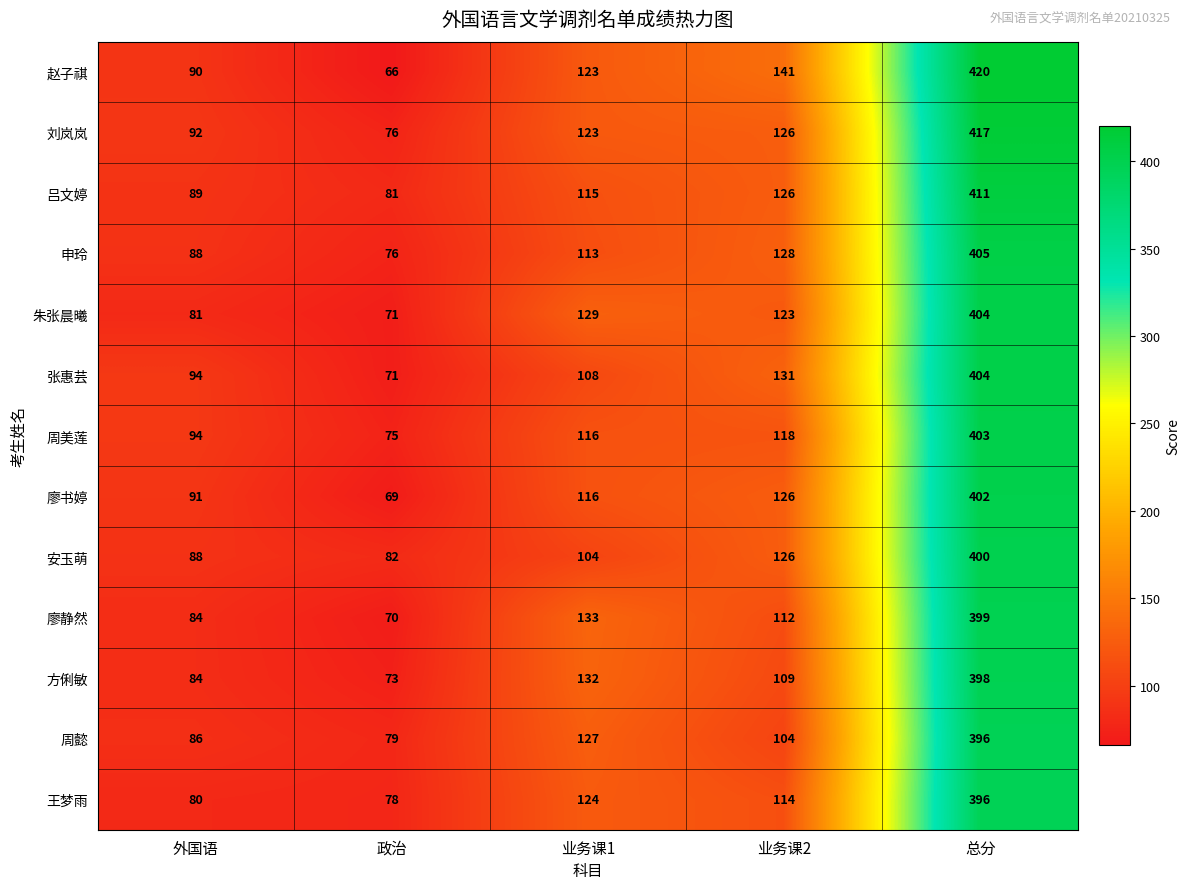

Which series has the largest range (max minus min)?

赵子祺